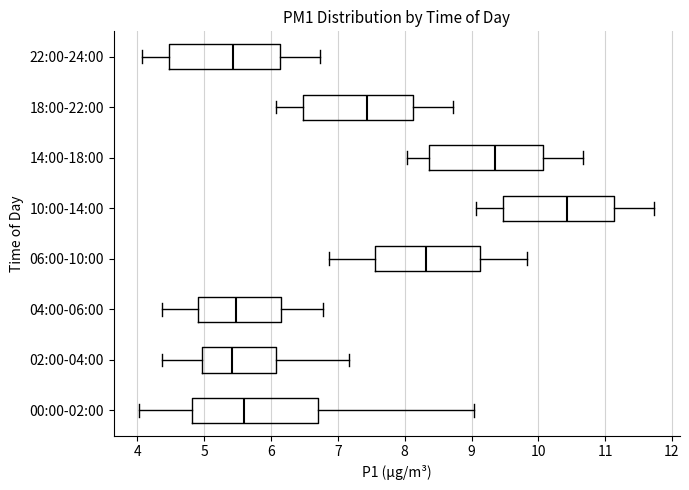

Where is the right edge of the box for 00:00-02:00 on the x-axis? The values are not printed on the chart, so give them approximately, as read against the axis.

6.7